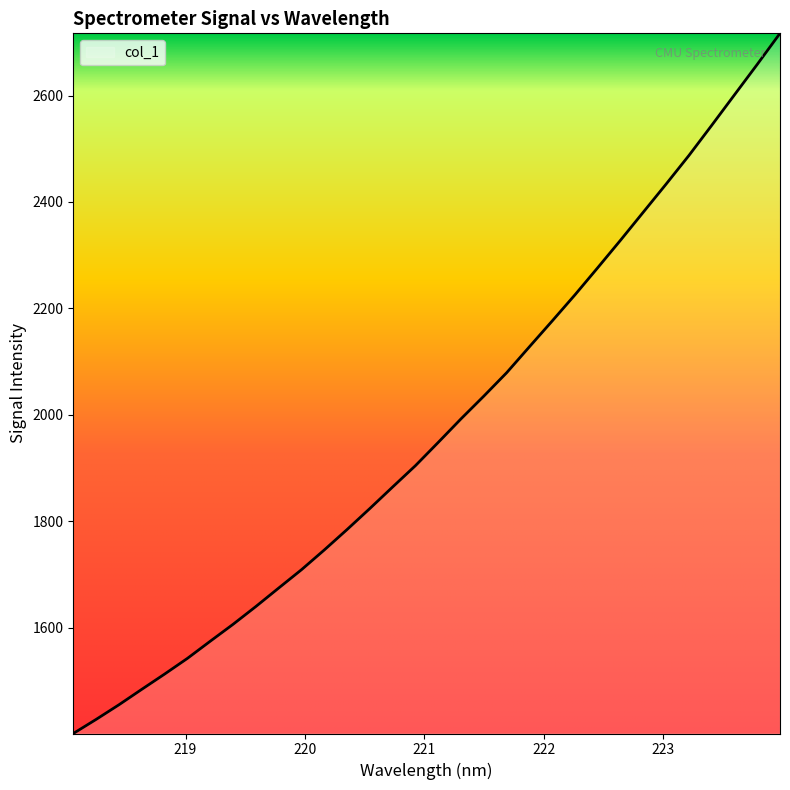

What is the difference between the maximum and minimum values?

1315.6